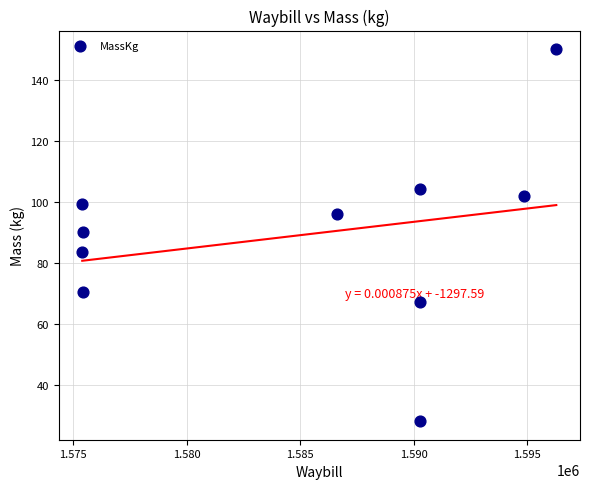

What is the range of X values (max minus min)?

20880.0